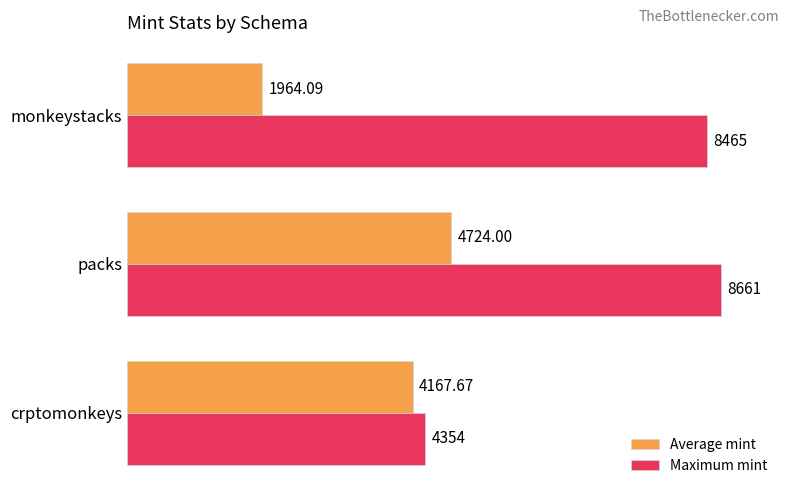

Which series has the widest spread of values?

Maximum mint